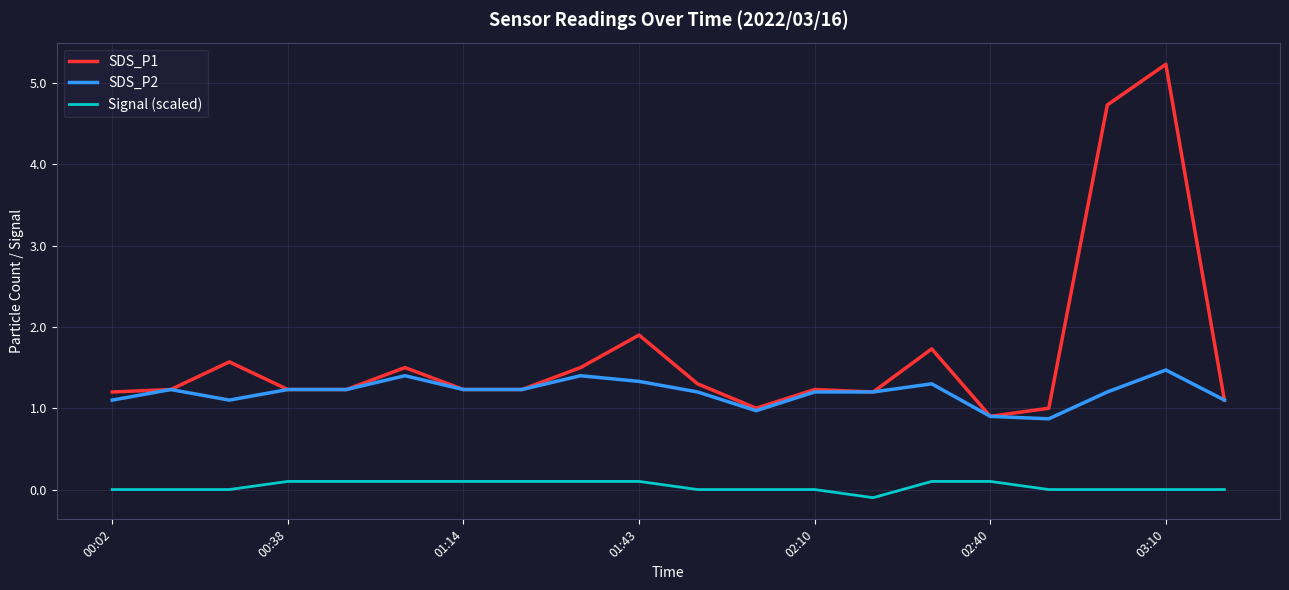

True or false: Signal (scaled) and SDS_P1 cross at least once.

False